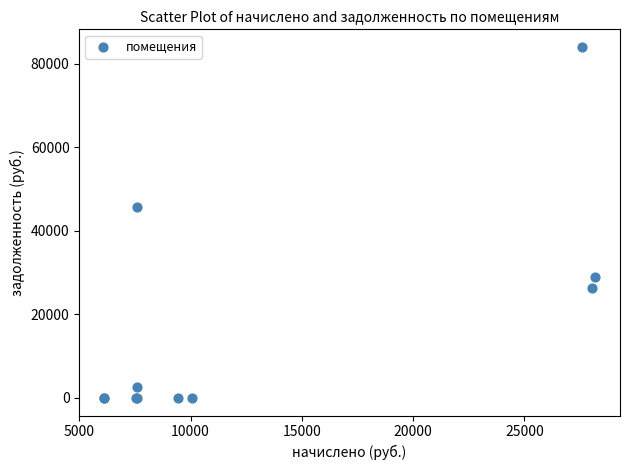

What Y value in the scatter plot is closest to 42014?

45696.1